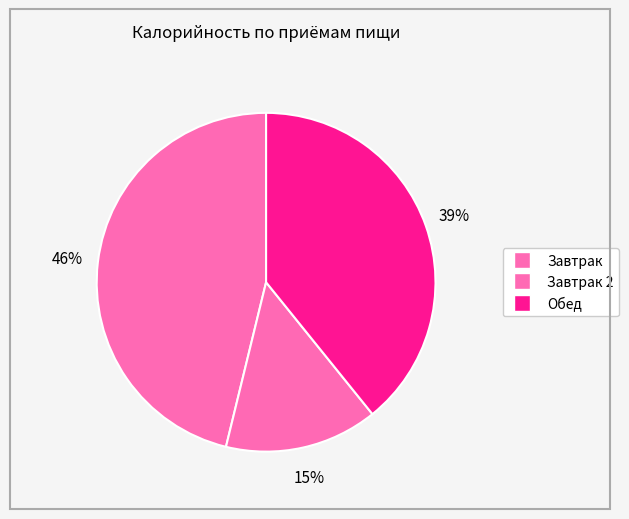

Count the number of slices in the pie.

3